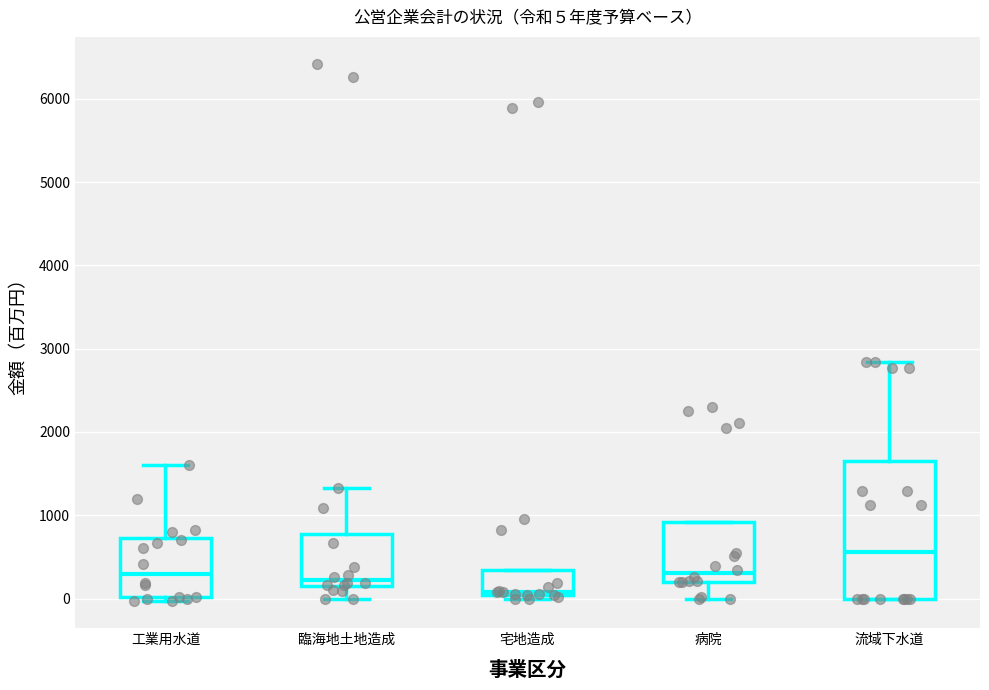

Comparing the boxes themselves (not the whiskers), which one is the tallest?

流域下水道